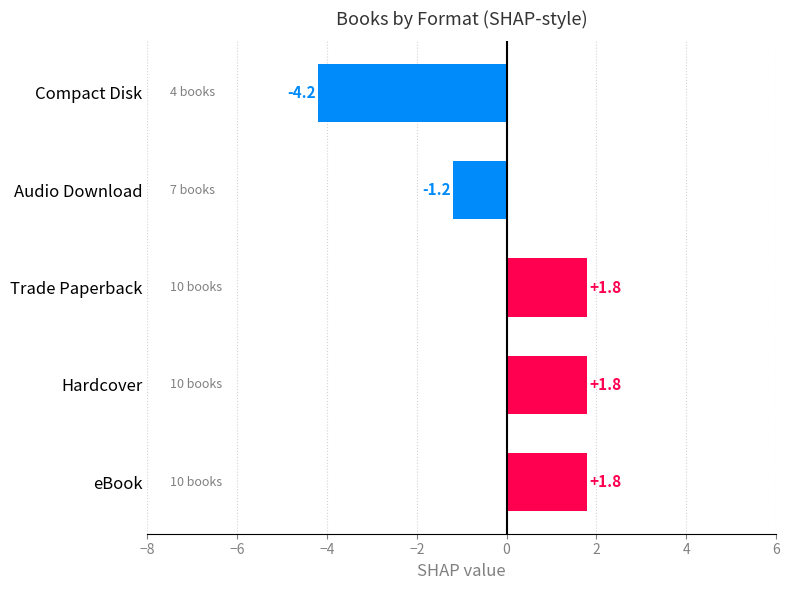

What is the difference between the second highest and second lowest values?

3.0